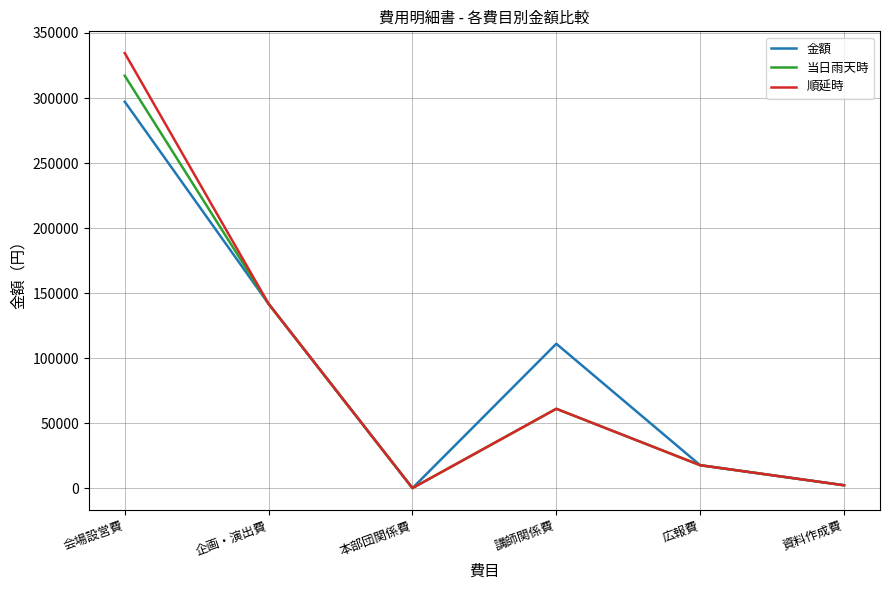

True or false: 当日雨天時 has a value of 17600 at 広報費.

True